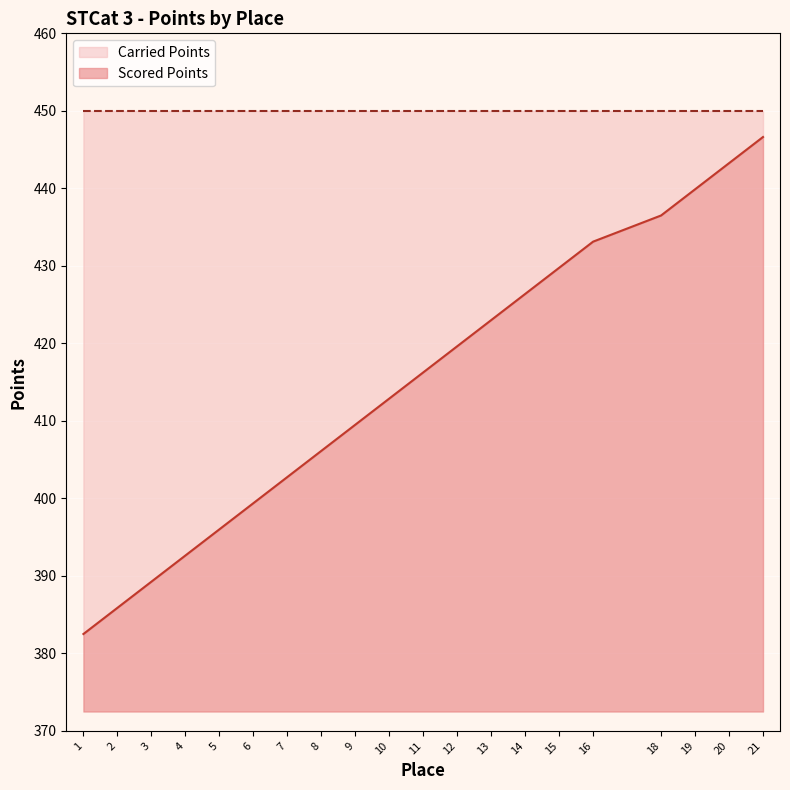

At which label does Scored Points reach its peak?

21